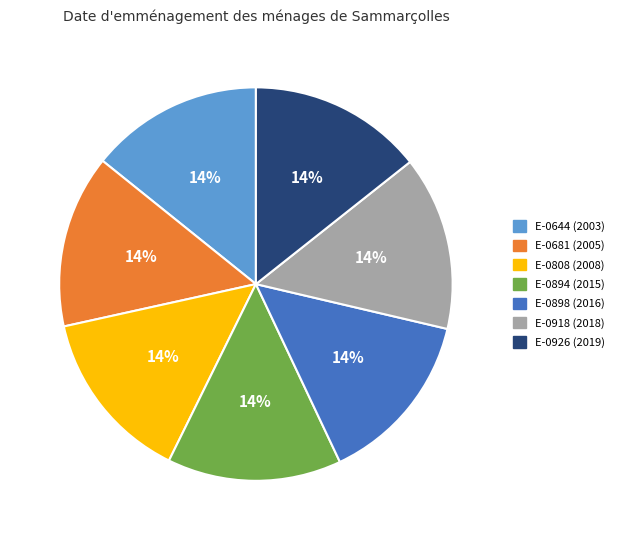

What percentage is the E-0808 slice, to the nearest percent?

14%